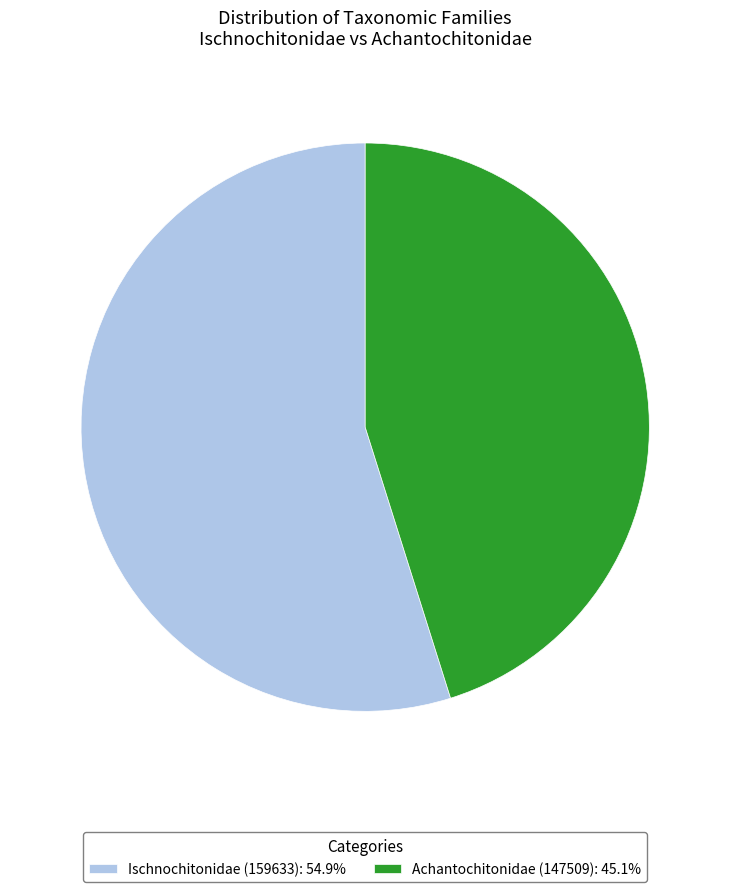

How many segments does this pie chart have?

2